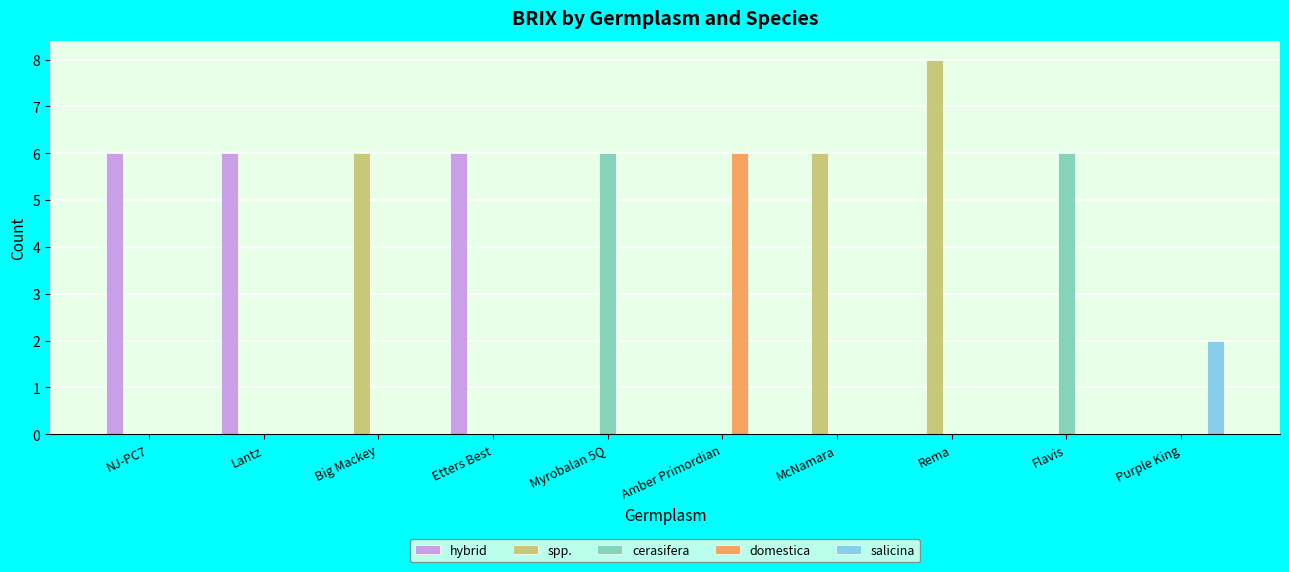

How many groups of bars are there?

10